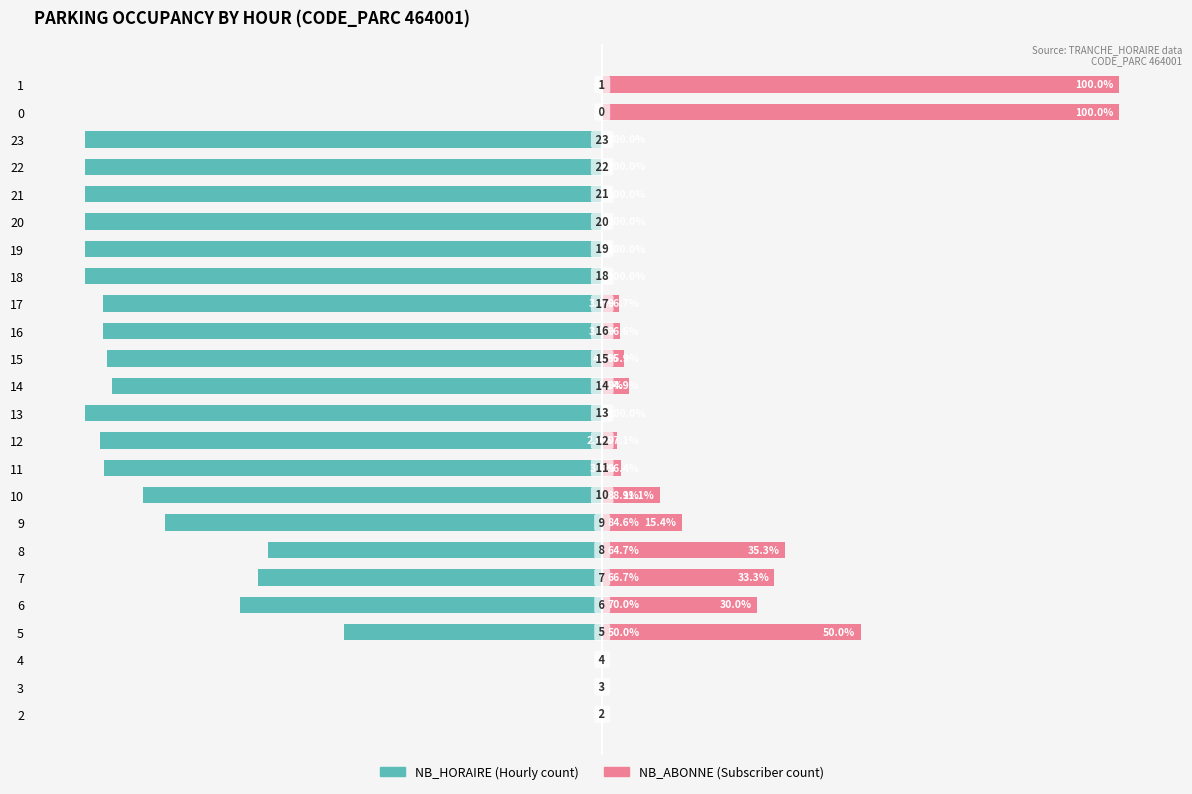

At which category is the sum across all series the highest?

22